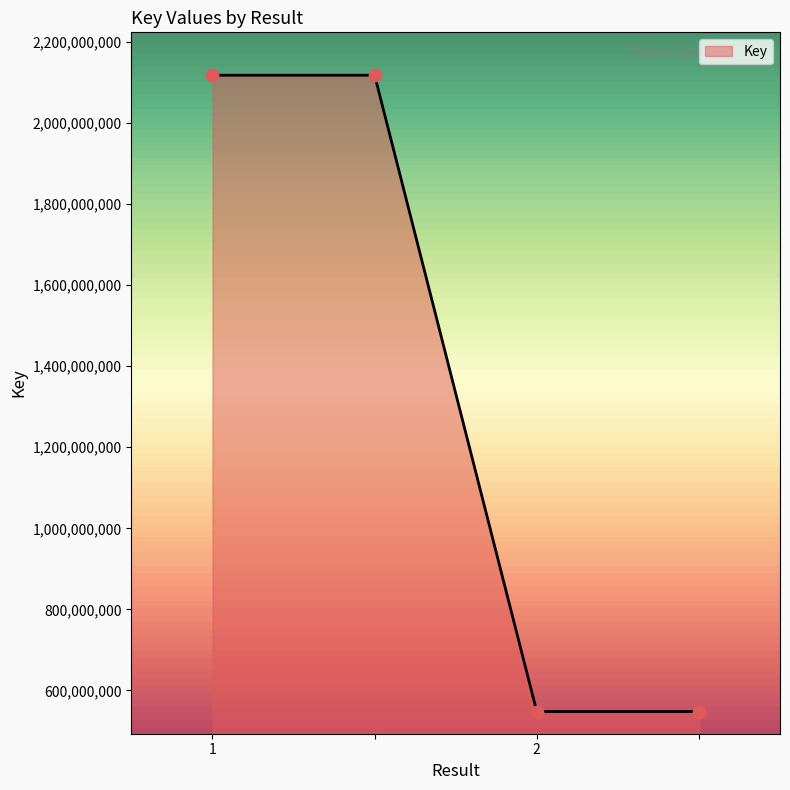

What is the average value?

1333062024